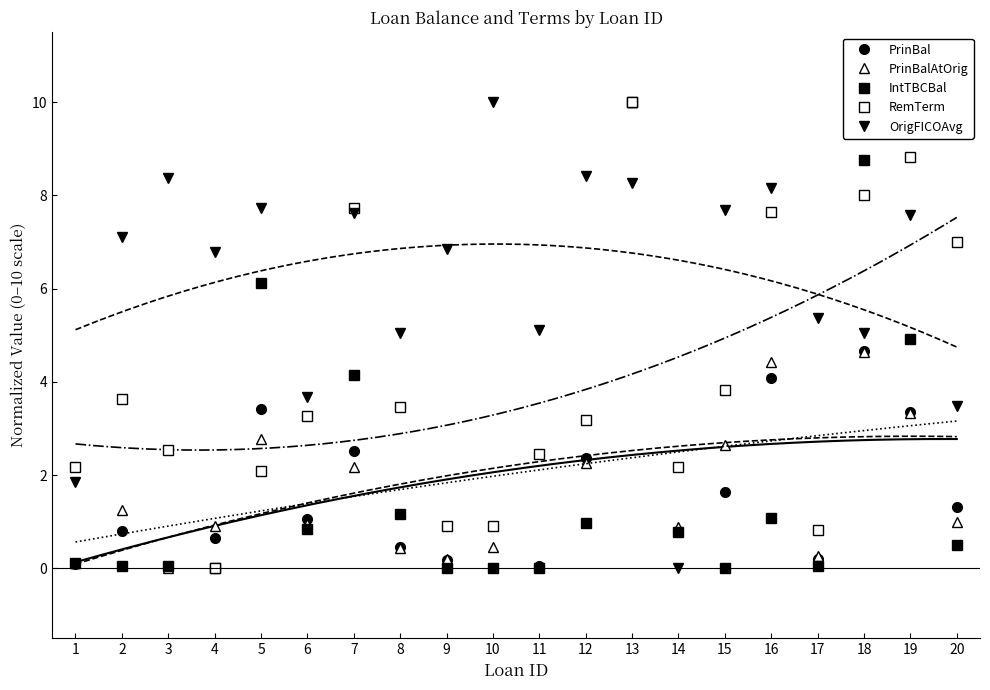

Between 8 and 4, which is larger?

4